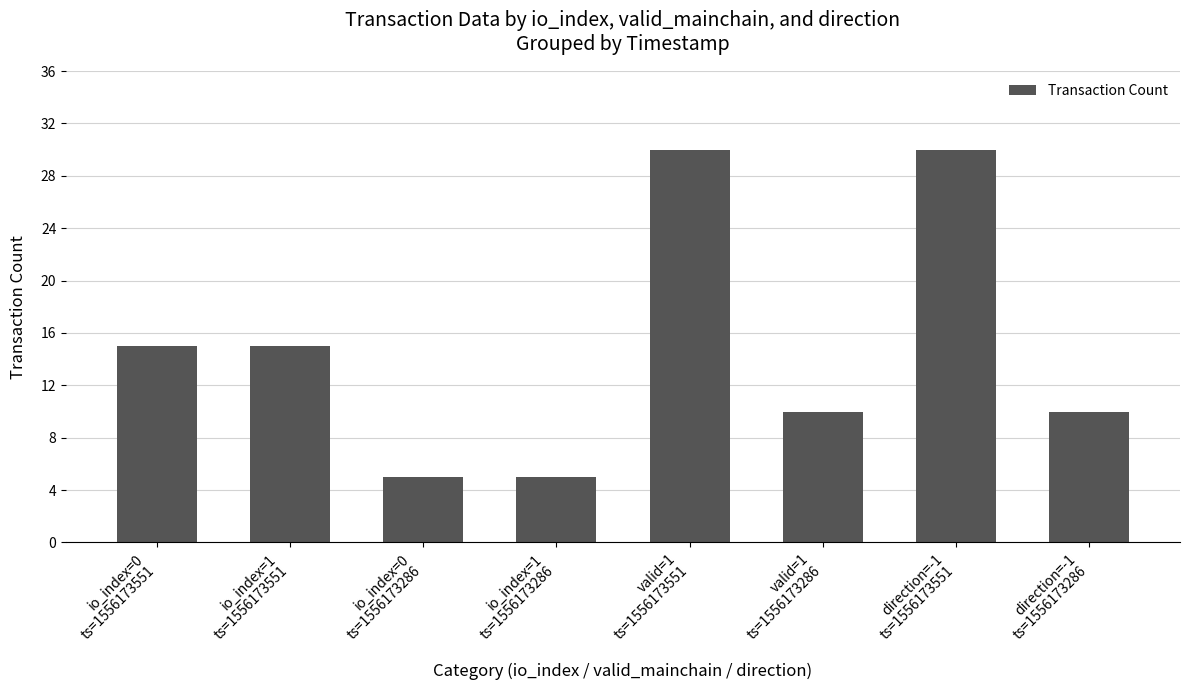

How many values are between 10 and 30?

6